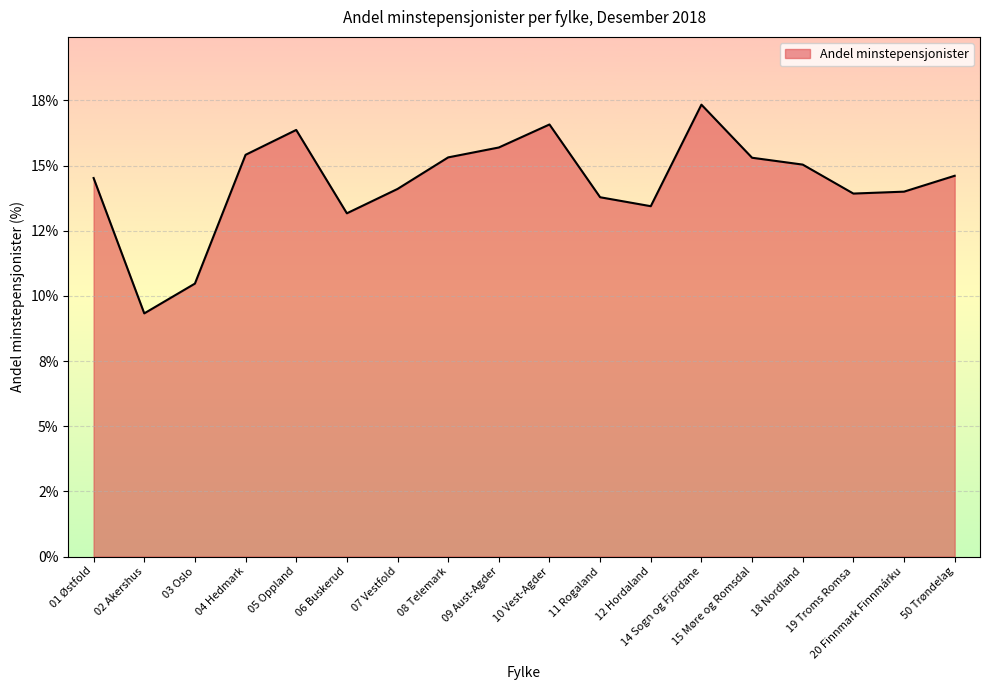

The chart shows a value of 13.2 at 06 Buskerud. True or false?

True